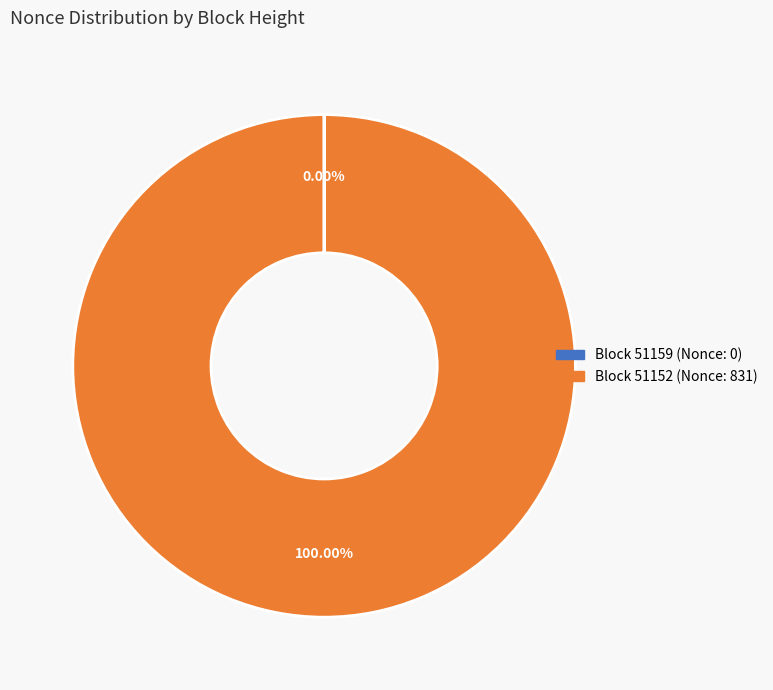

Is there any slice that represents more than half of the pie?

Yes